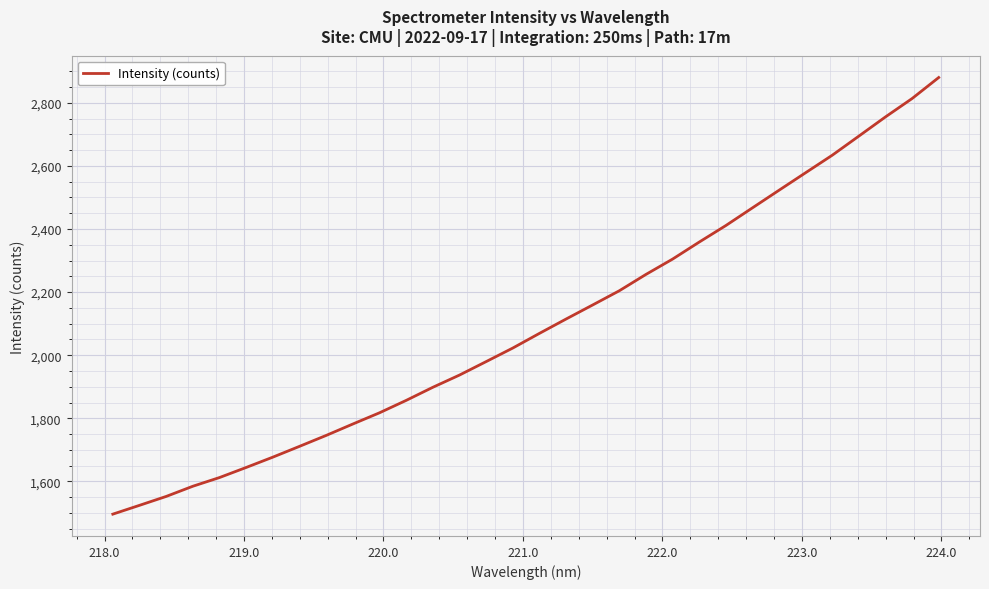

What is the smallest value displayed?

1496.1